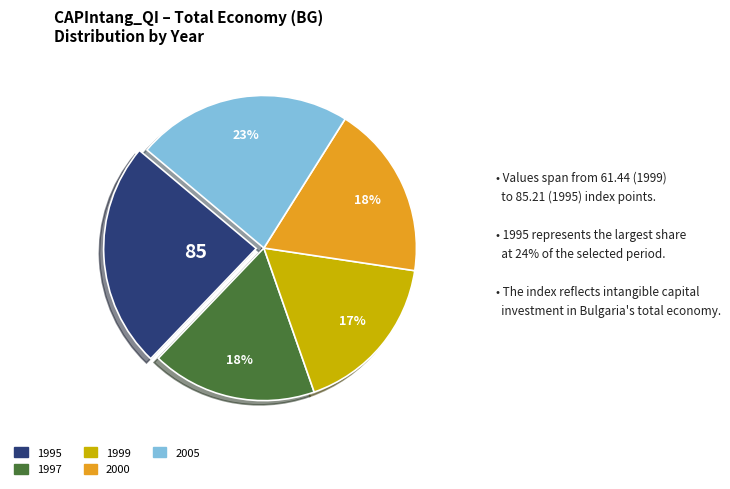

Is there any slice that represents more than half of the pie?

No